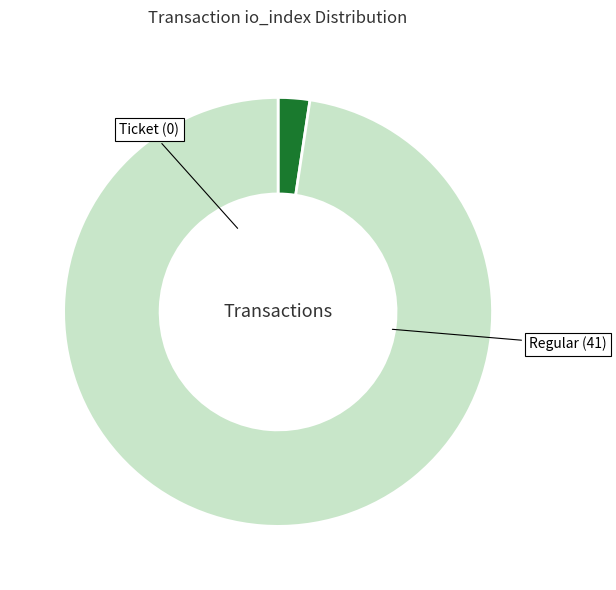

Is the sum of Regular and Ticket greater than half?

Yes